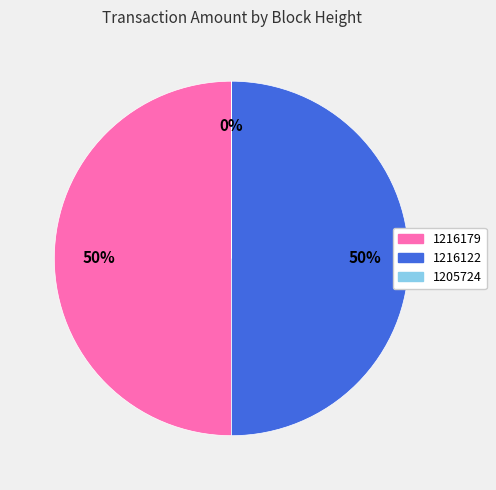

Does any single category account for the majority?

No